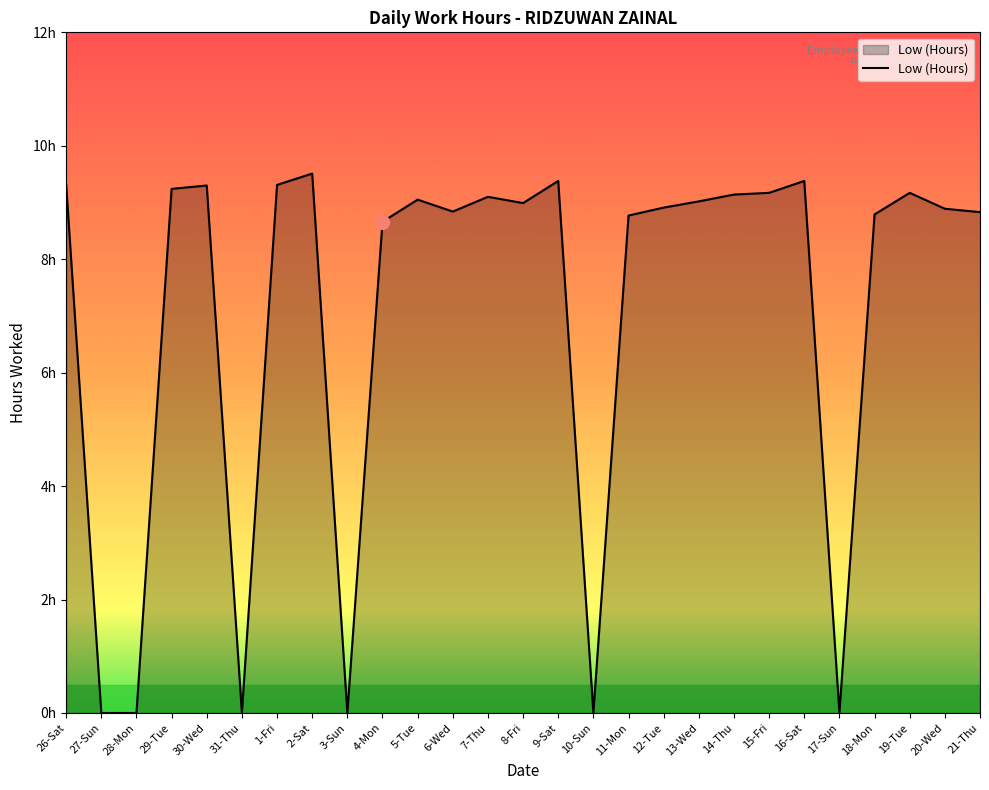

At which label is the value closest to 4?

27-Sun